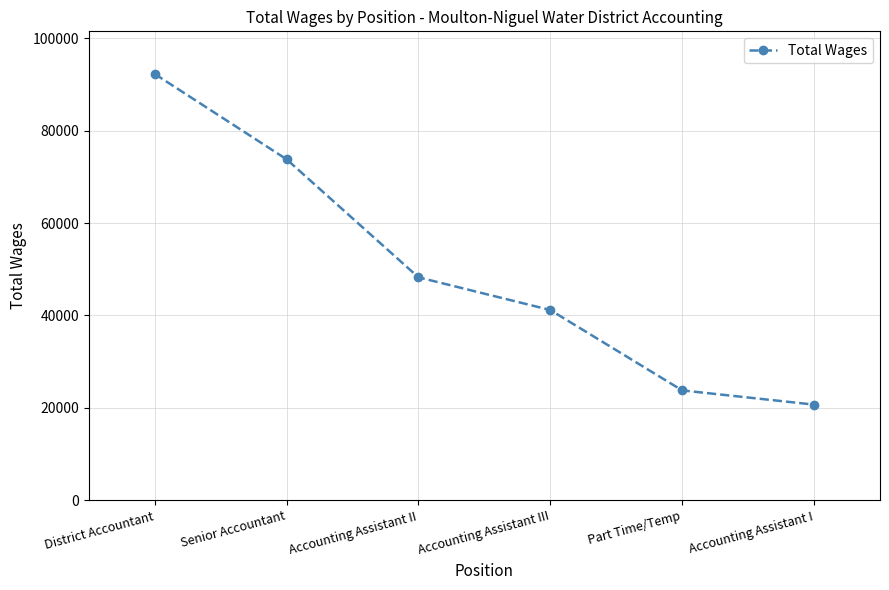

What is the label of the 5th point from the right?

Senior Accountant